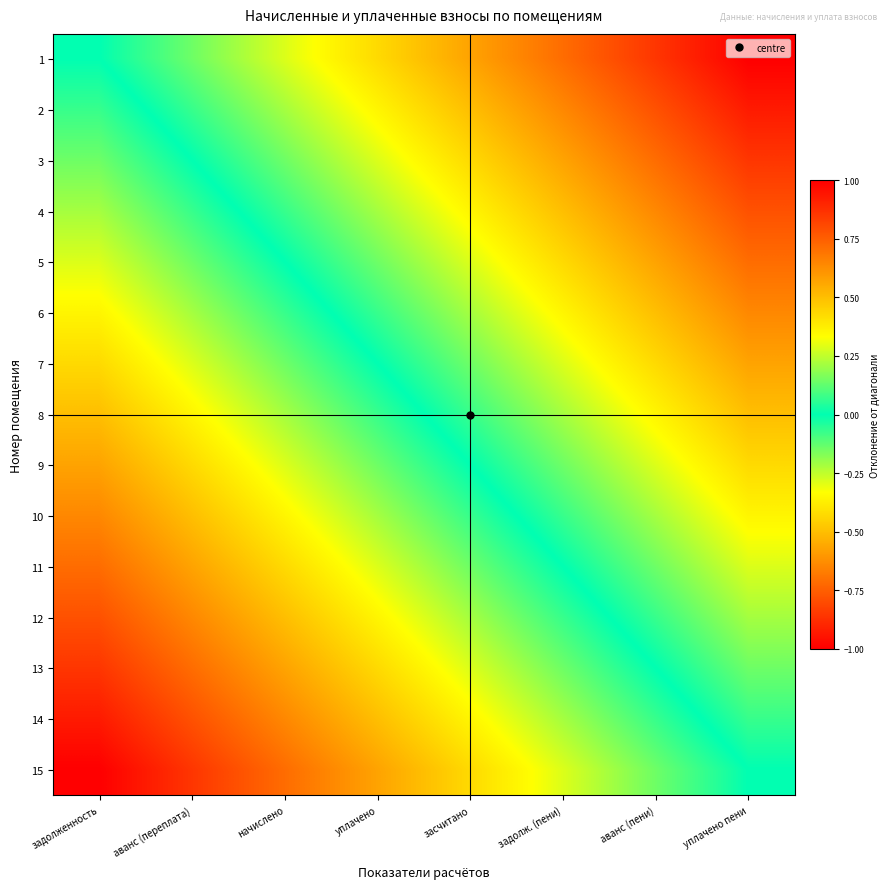

What is the maximum value shown in the chart?

1.0